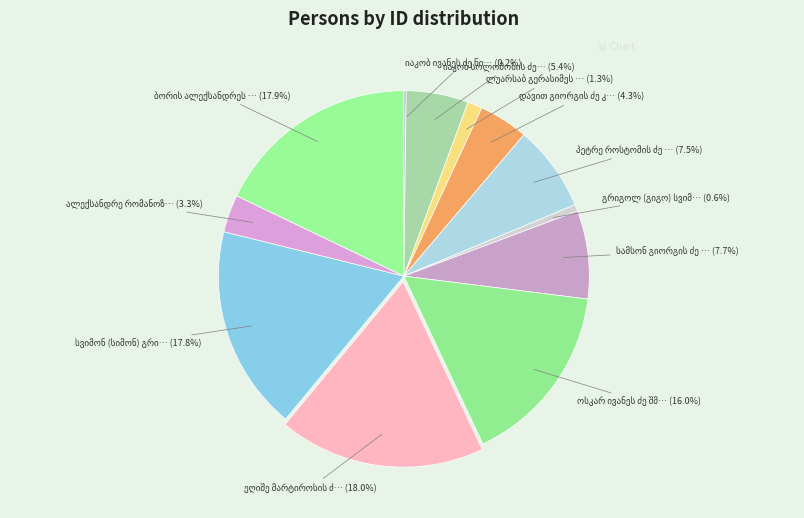

To the nearest percent, what is the combined percentage of ოსკარ ივანეს ძე შმერლინგი and ბორის ალექსანდრეს ძე ფოგელი?

34%